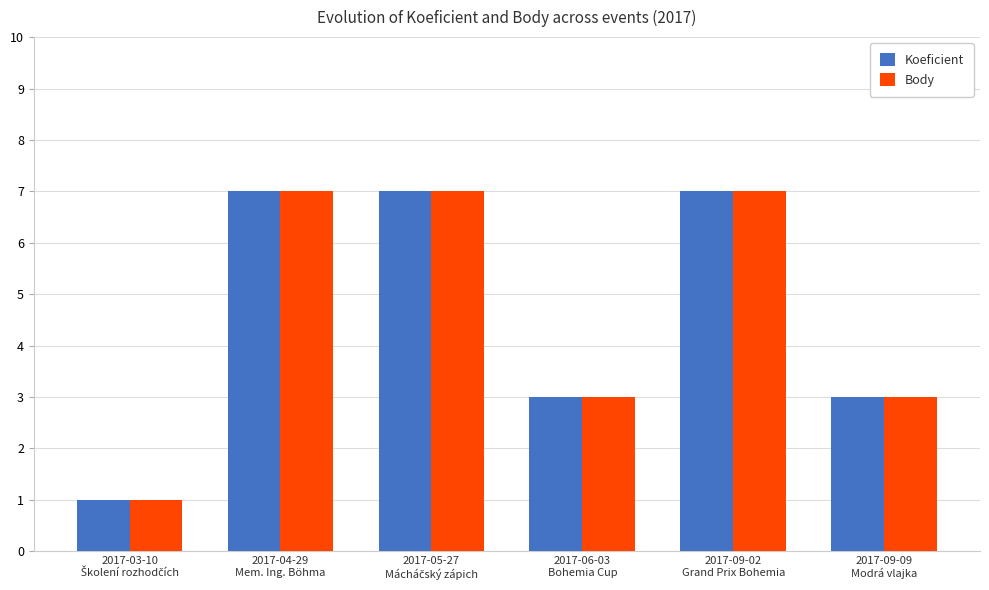

What is the difference between the second highest and minimum values in the Body series?

6